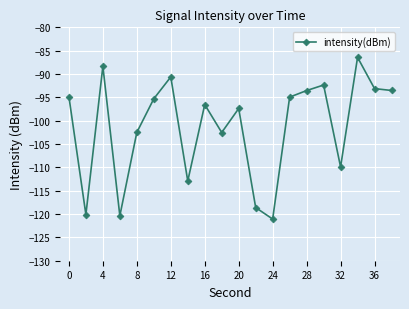

What is the smallest value displayed?

-121.1